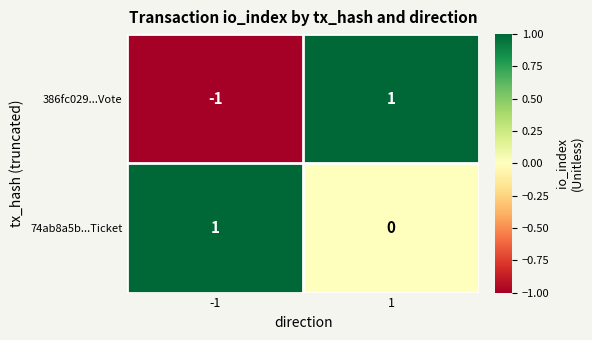

At -1, list the series in order from smallest to largest.

386fc029...Vote, 74ab8a5b...Ticket